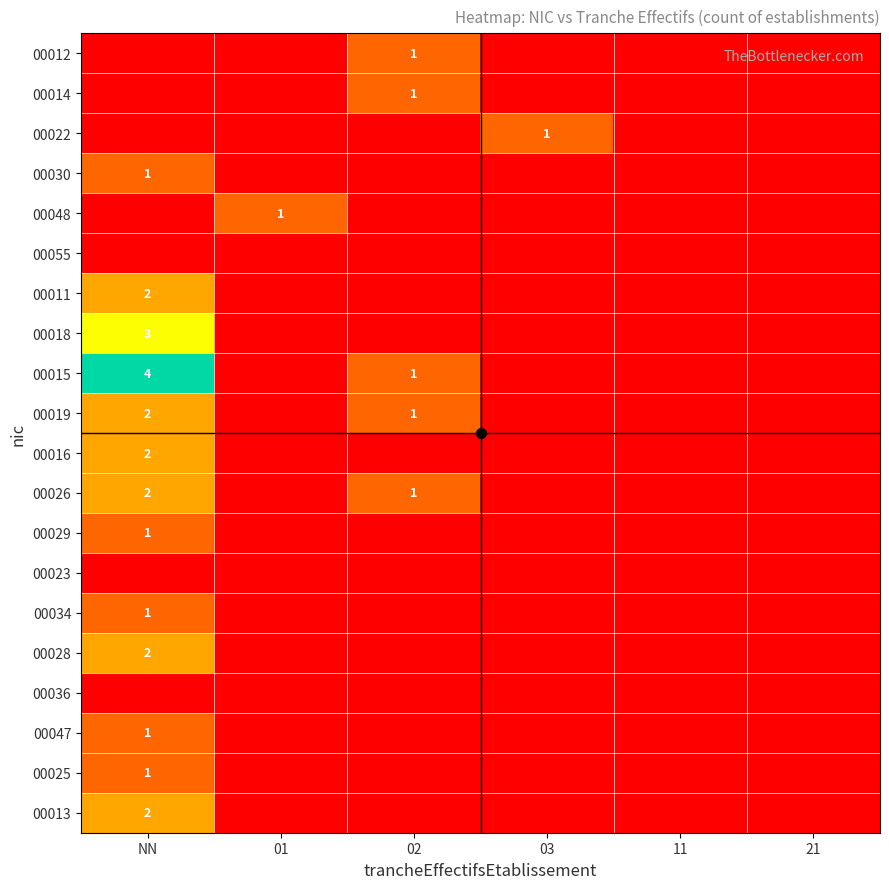

How many categories are shown in the chart?

6